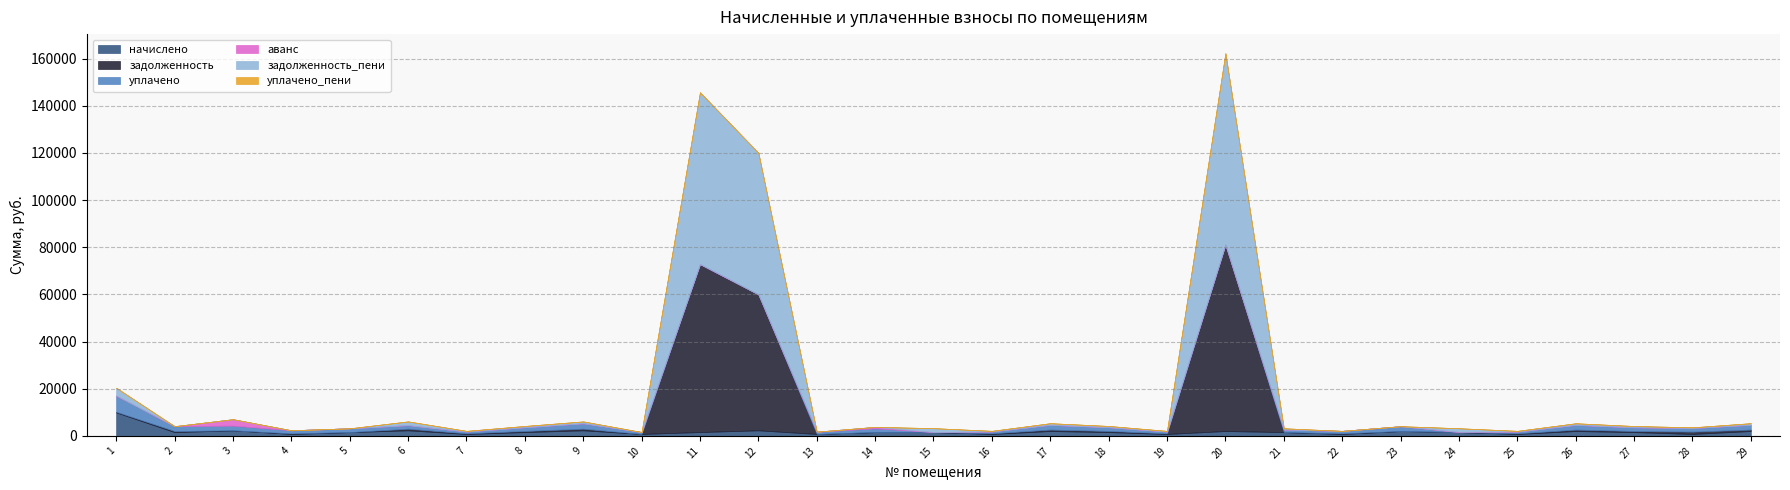

What is the difference between the second highest and second lowest values in the уплачено series?

2279.1